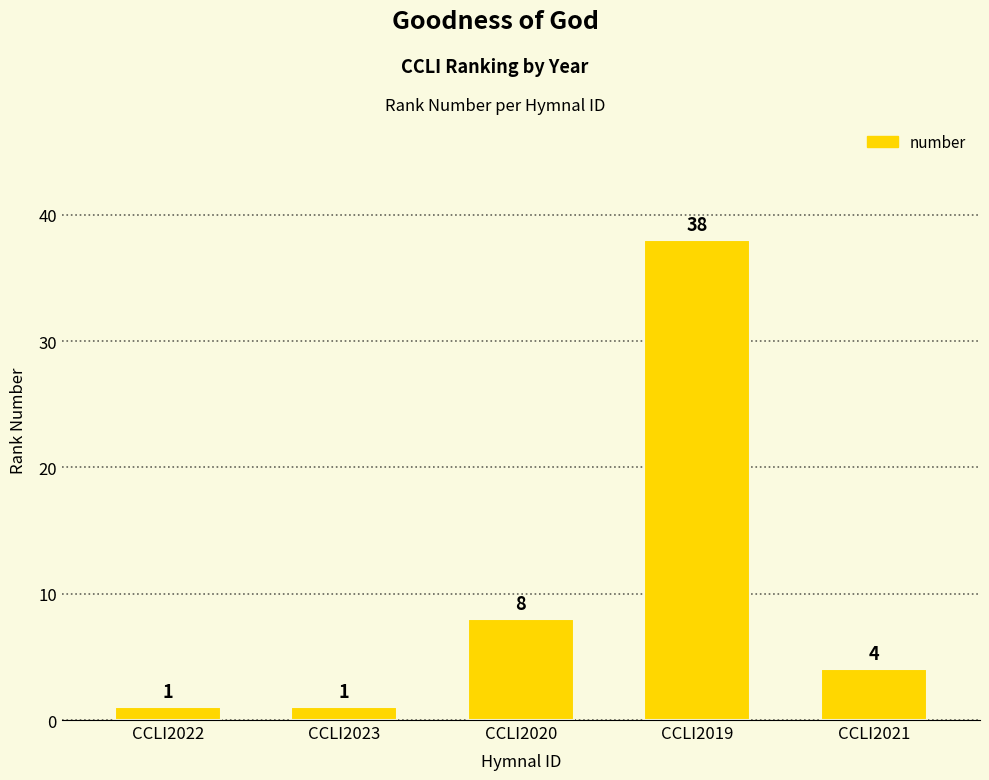

Approximately how many times larger is the value at CCLI2019 compared to CCLI2023?

38.0